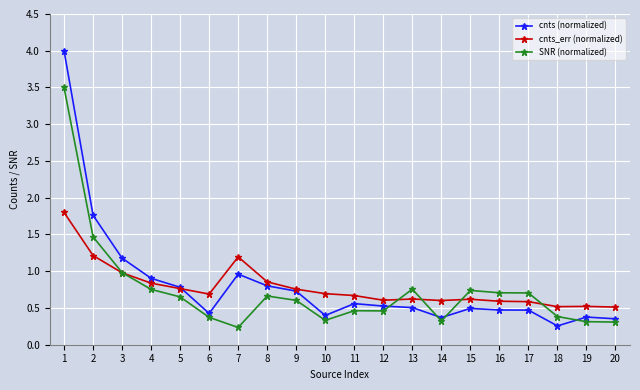

At how many categories does at least one series exceed 0?

20